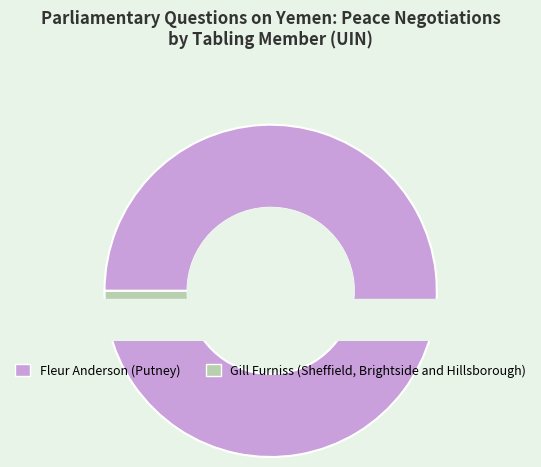

Is it true that Gill Furniss (Sheffield, Brightside and Hillsborough) is 14% of the pie?

False